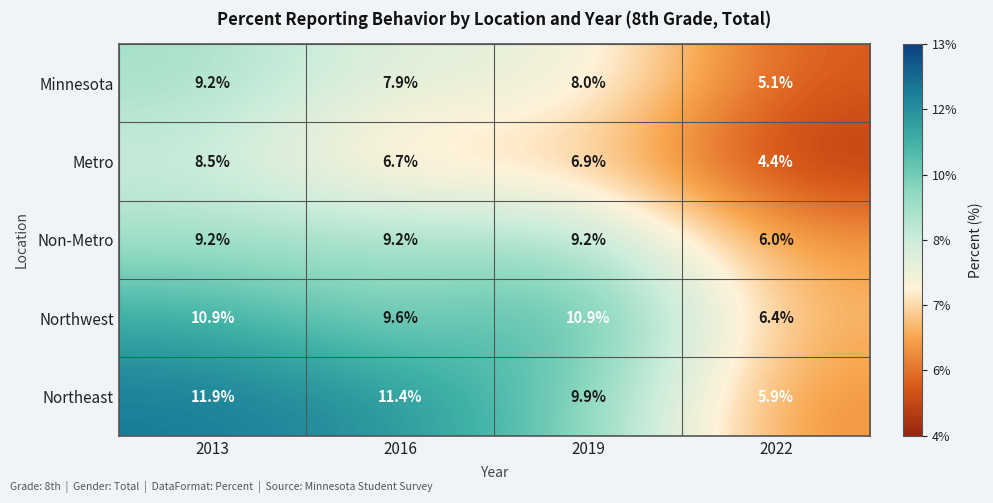

Reading left to right, transcribe all the data shown in this chart.

Minnesota: 9.2	7.9	8.0	5.1
Metro: 8.5	6.7	6.9	4.4
Non-Metro: 9.2	9.2	9.2	6.0
Northwest: 10.9	9.6	10.9	6.4
Northeast: 11.9	11.4	9.9	5.9